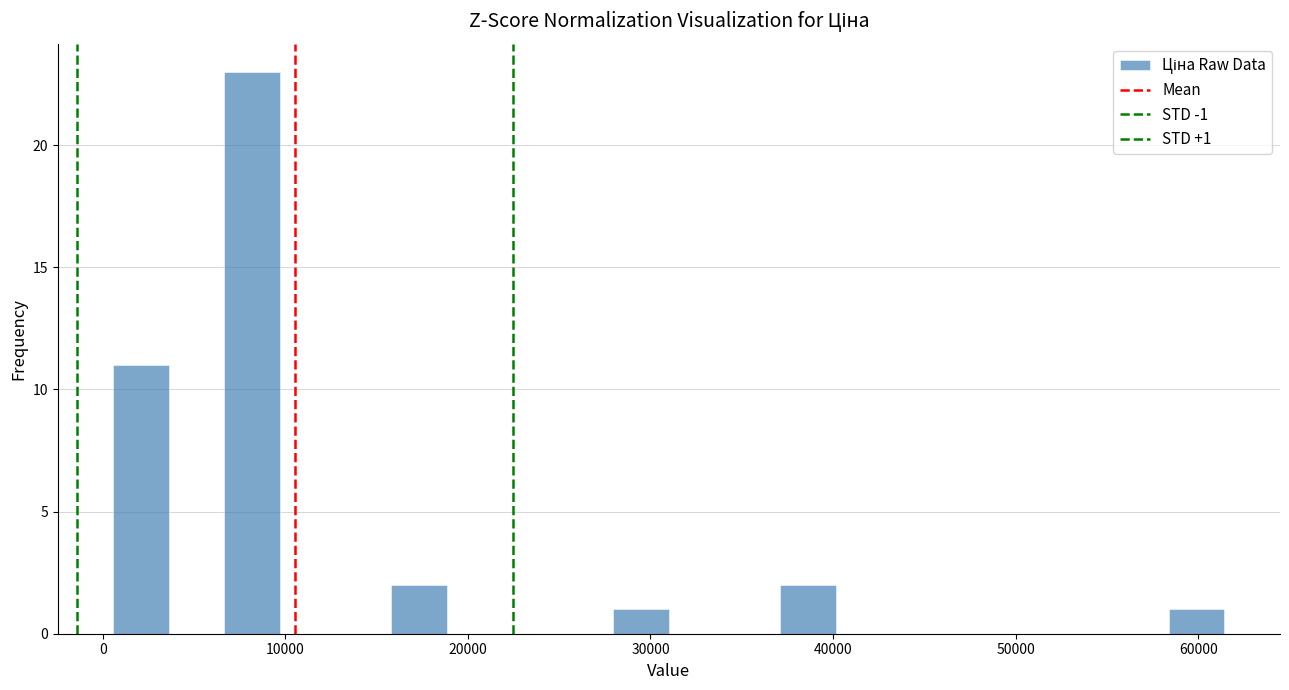

Around what value on the x-axis is the tallest bar? Give the approximate position of its centre, as read against the axis.

8000